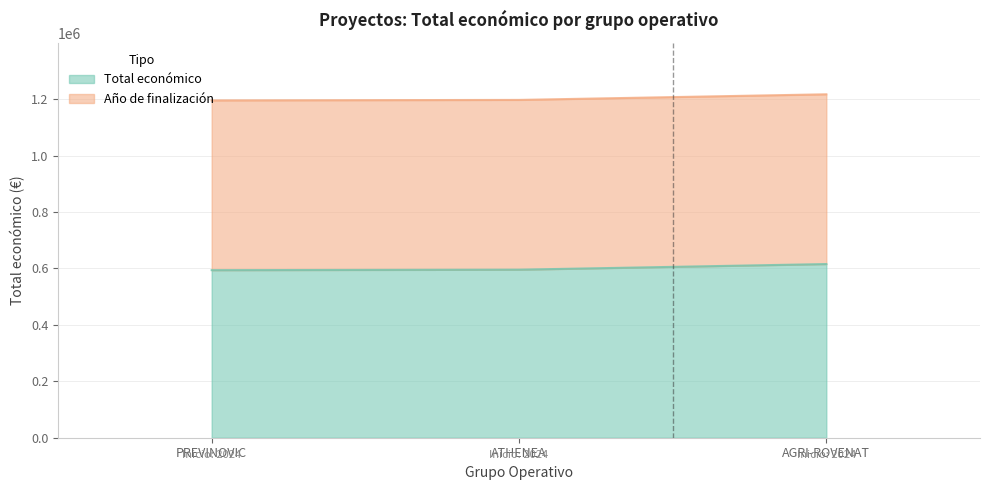

What is the difference between the maximum and second lowest values?

19939